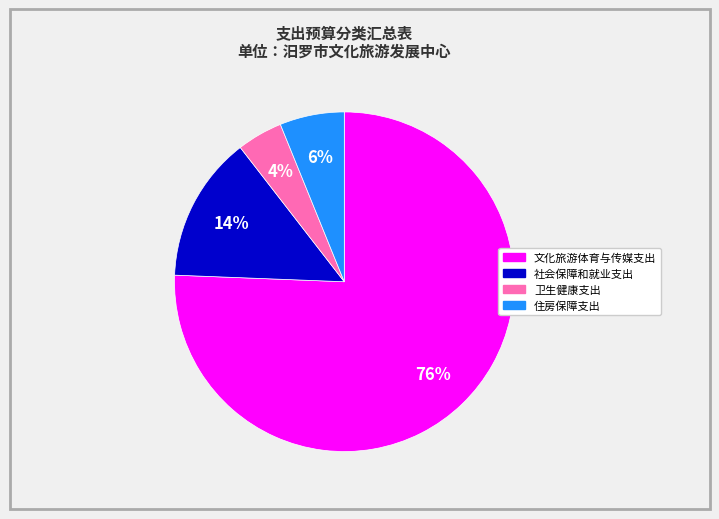

Rank the categories by value from highest to lowest.

文化旅游体育与传媒支出, 社会保障和就业支出, 住房保障支出, 卫生健康支出